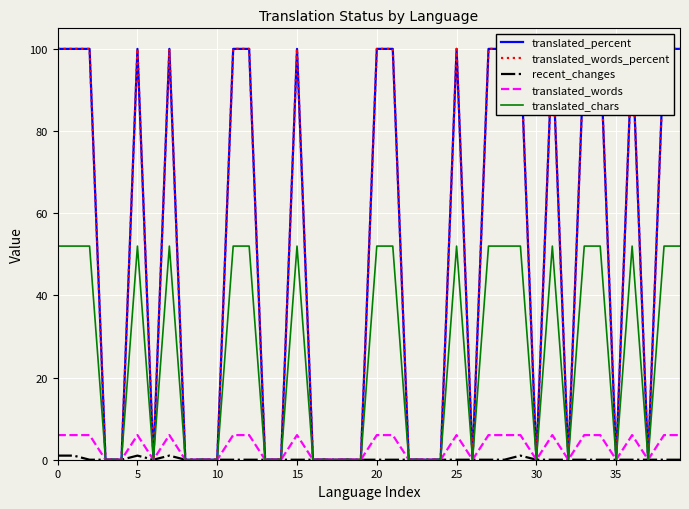

Reading left to right, extract all data points from this chart.

translated_percent: 100	100	100	0	0	100	0	100	0	0	0	100	100	0	0	100	0	0	0	0	100	100	0	0	0	100	0	100	100	100	0	100	0	100	100	0	100	0	100	100
translated_words_percent: 100	100	100	0	0	100	0	100	0	0	0	100	100	0	0	100	0	0	0	0	100	100	0	0	0	100	0	100	100	100	0	100	0	100	100	0	100	0	100	100
recent_changes: 1	1	0	0	0	1	0	1	0	0	0	0	0	0	0	0	0	0	0	0	0	0	0	0	0	0	0	0	0	1	0	0	0	0	0	0	0	0	0	0
translated_words: 6	6	6	0	0	6	0	6	0	0	0	6	6	0	0	6	0	0	0	0	6	6	0	0	0	6	0	6	6	6	0	6	0	6	6	0	6	0	6	6
translated_chars: 52	52	52	0	0	52	0	52	0	0	0	52	52	0	0	52	0	0	0	0	52	52	0	0	0	52	0	52	52	52	0	52	0	52	52	0	52	0	52	52